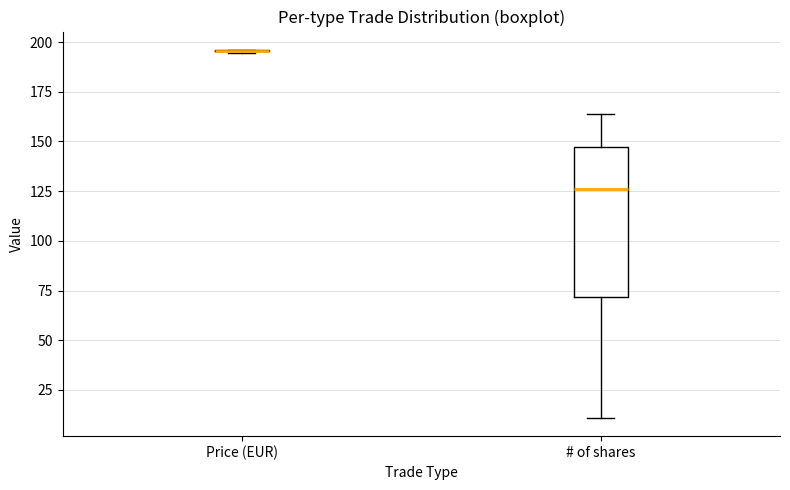

Which box is the tallest, from its lower edge to its upper edge?

# of shares